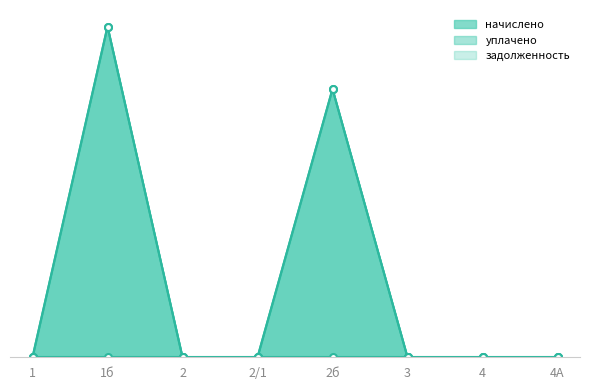

True or false: уплачено (line) and задолженность (line) cross at least once.

False